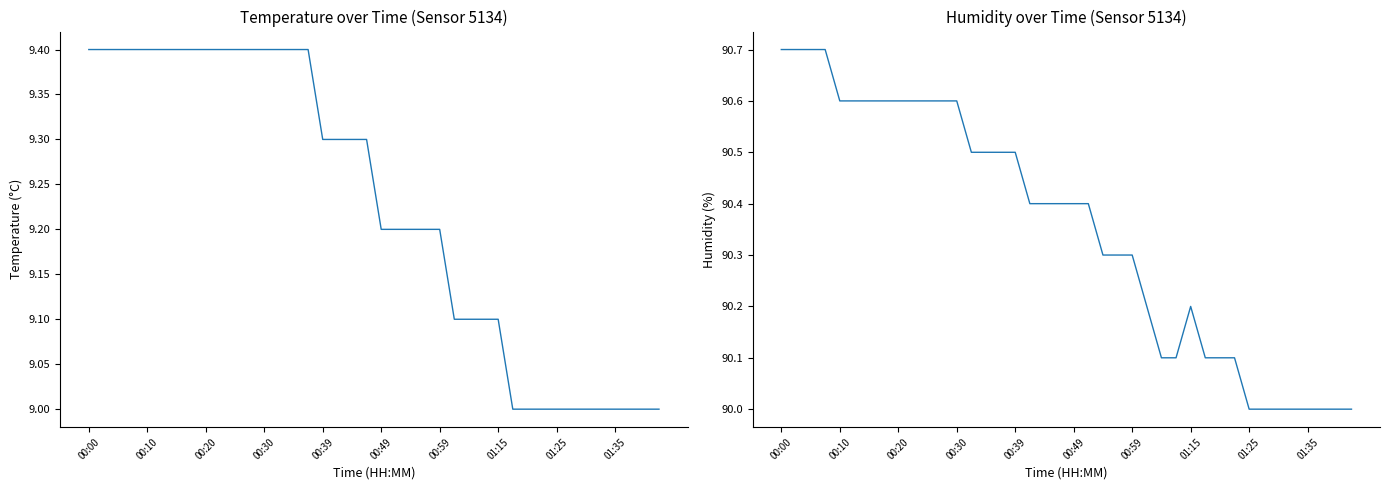

What is the value of the humidity point at the 33rd from the left?

90.0